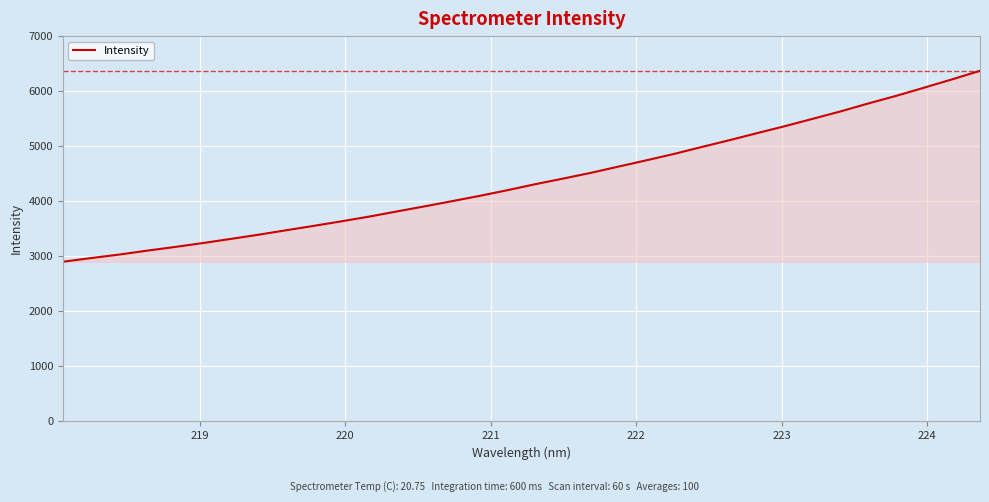

What is the average value?

4386.1